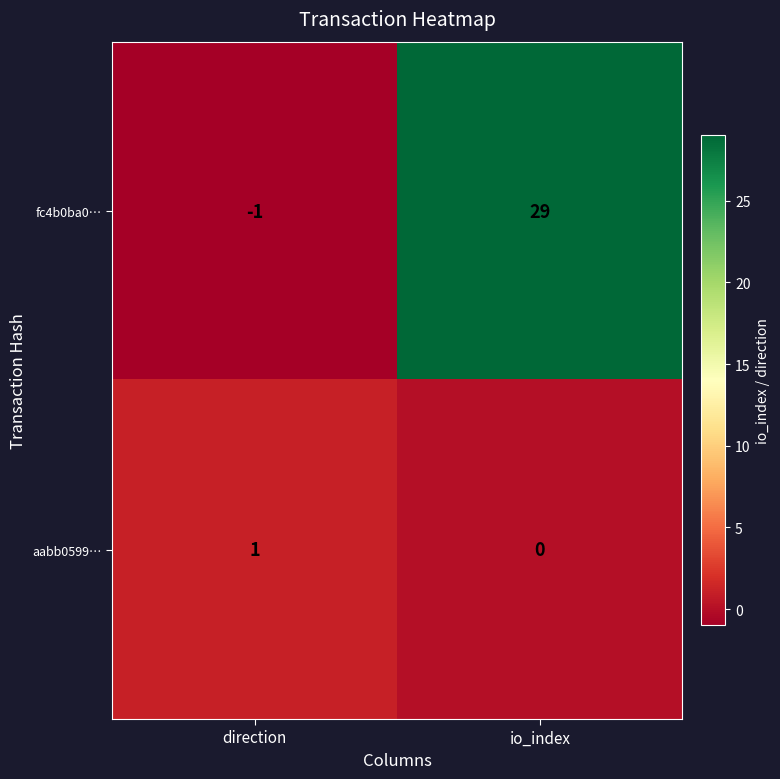

What is the average value of the fc4b0ba0… series?

14